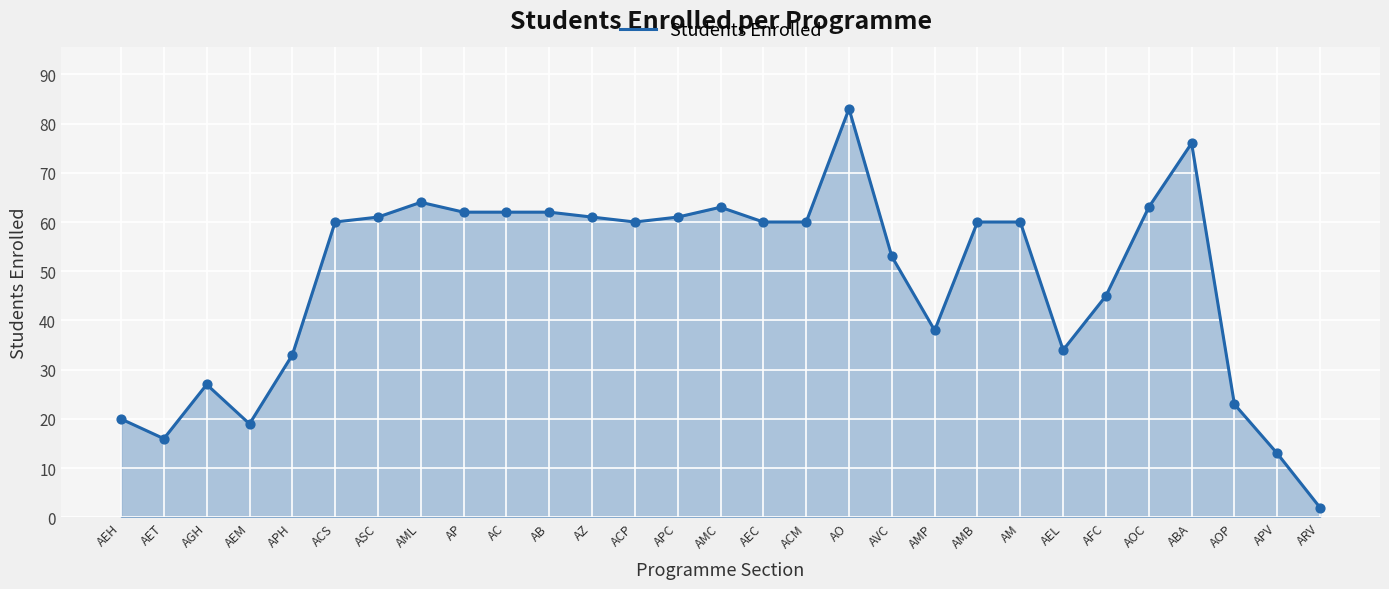

What is the change in value from AC to AOC?

+1